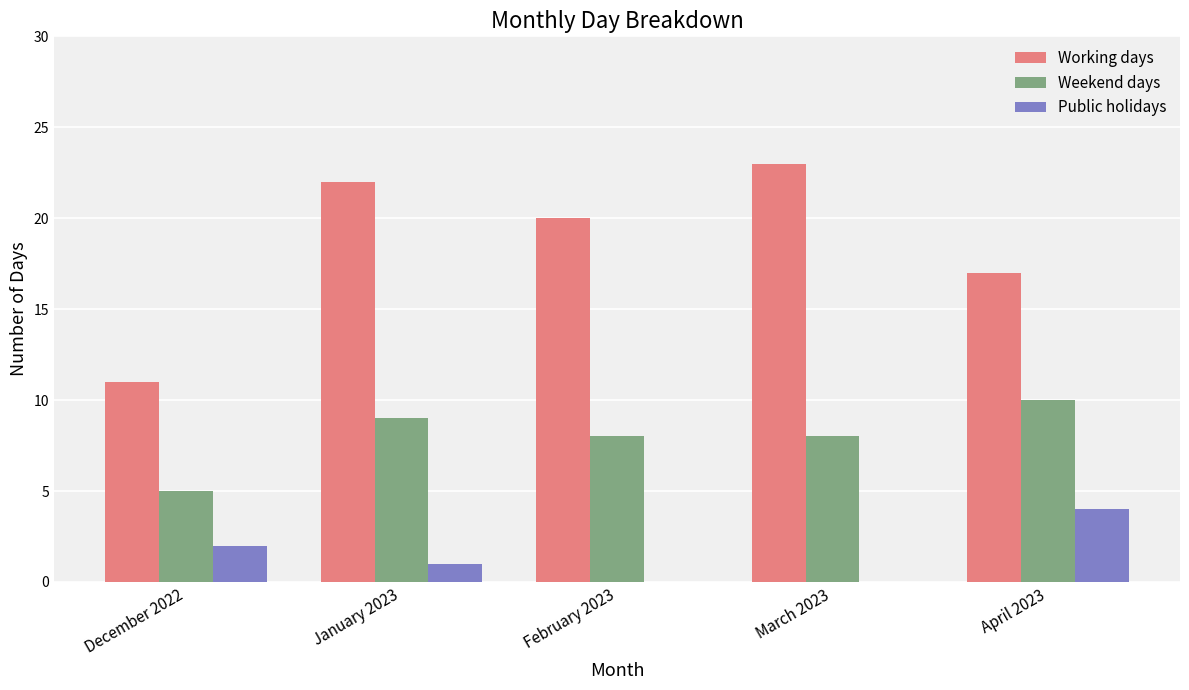

What is the greatest value displayed?

23